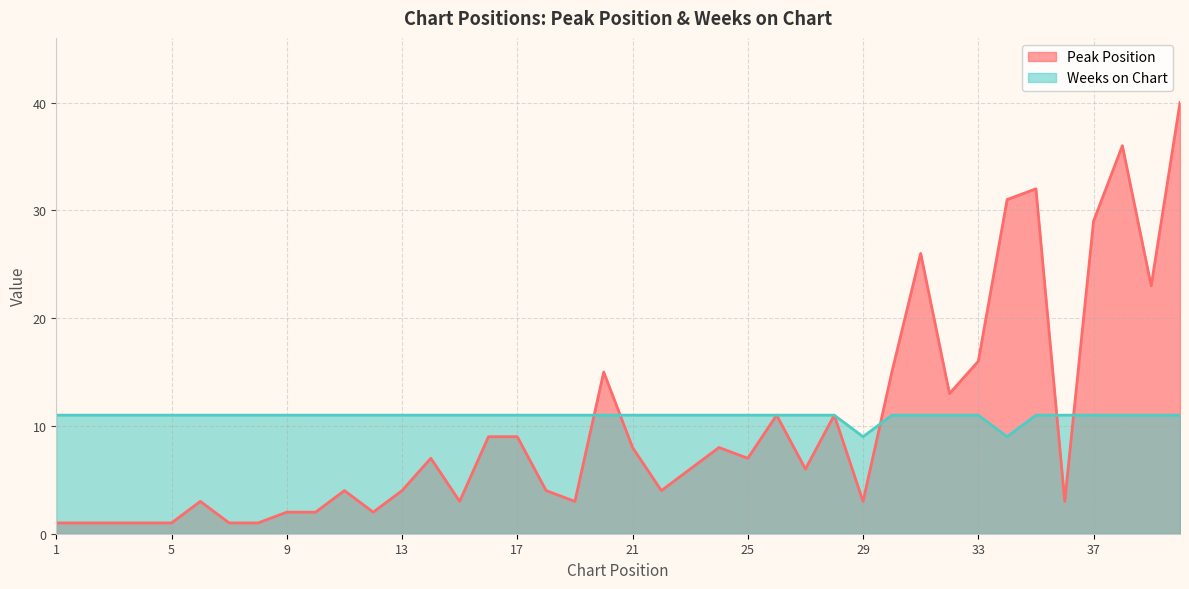

Where is the first local minimum for Peak Position?

12